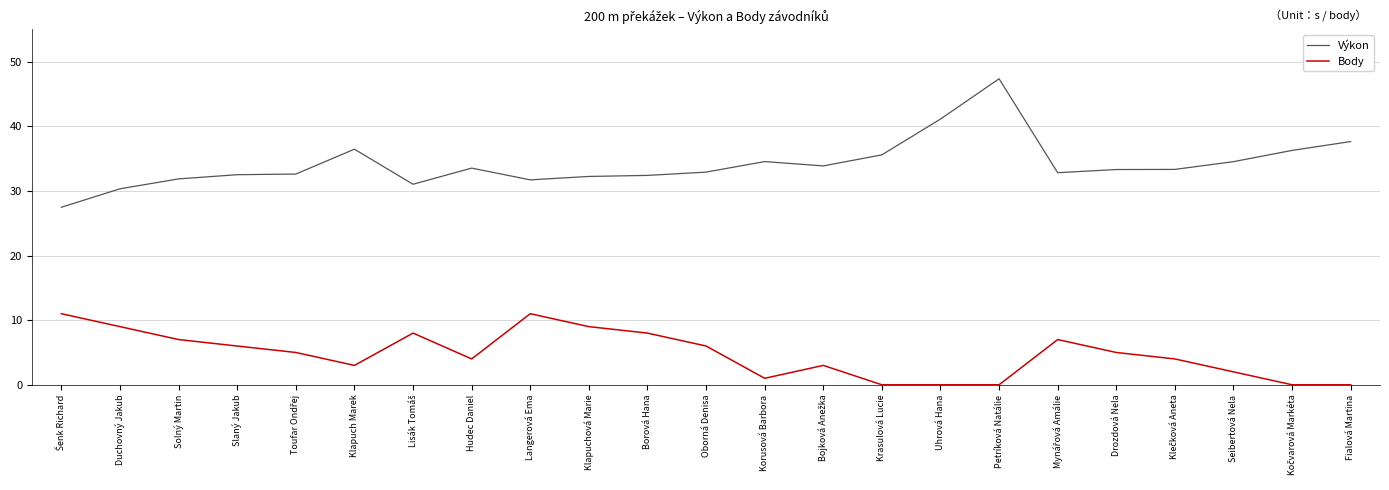

True or false: Výkon and Body intersect in this chart.

False